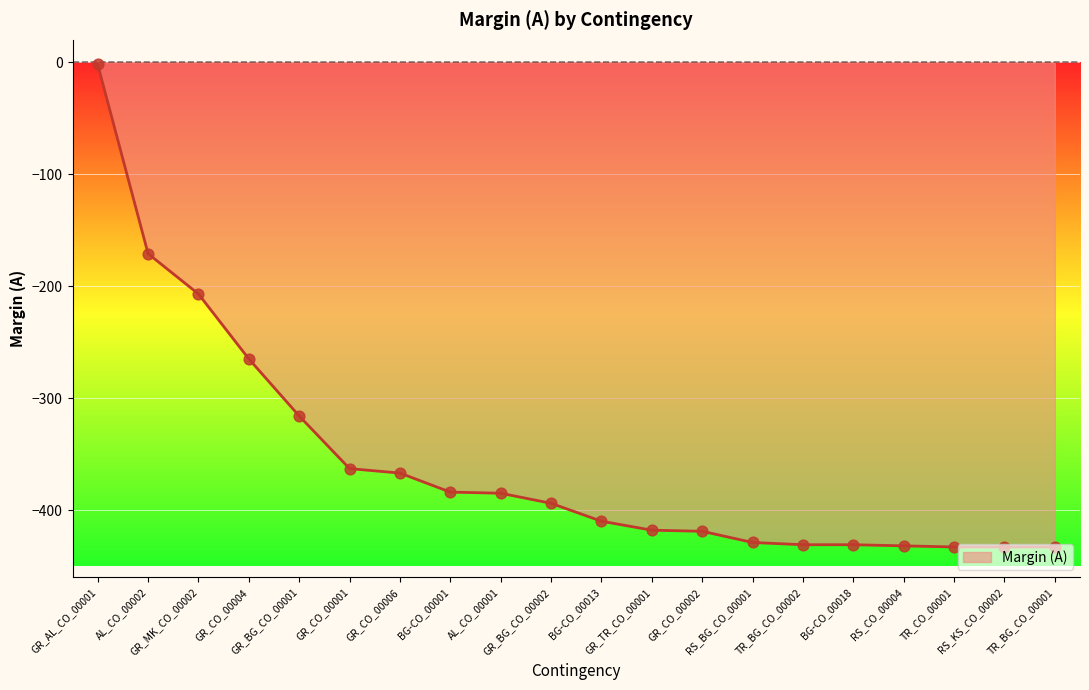

What is the change in value from GR_CO_00004 to GR_CO_00006?

-102